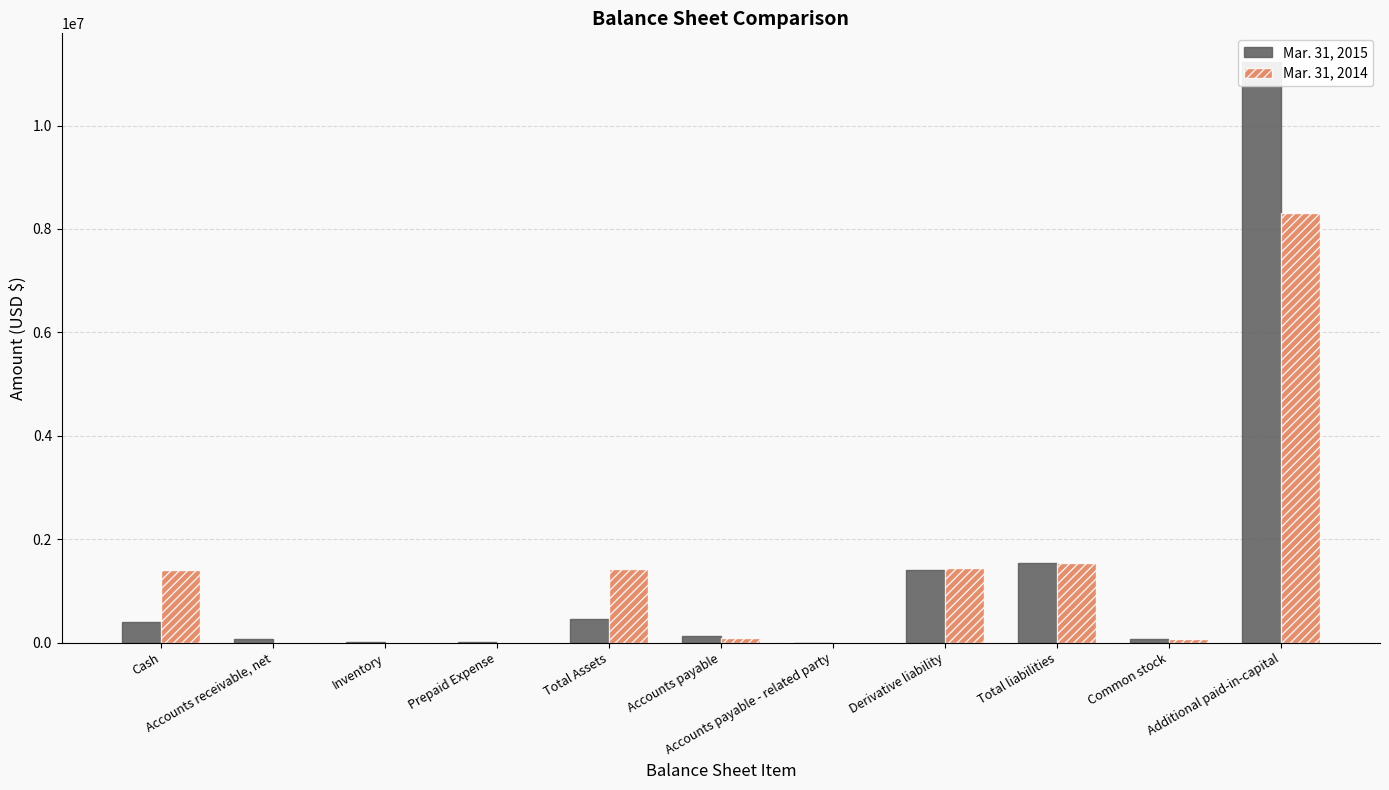

What is the approximate value of Mar. 31, 2014 at Common stock?

66833